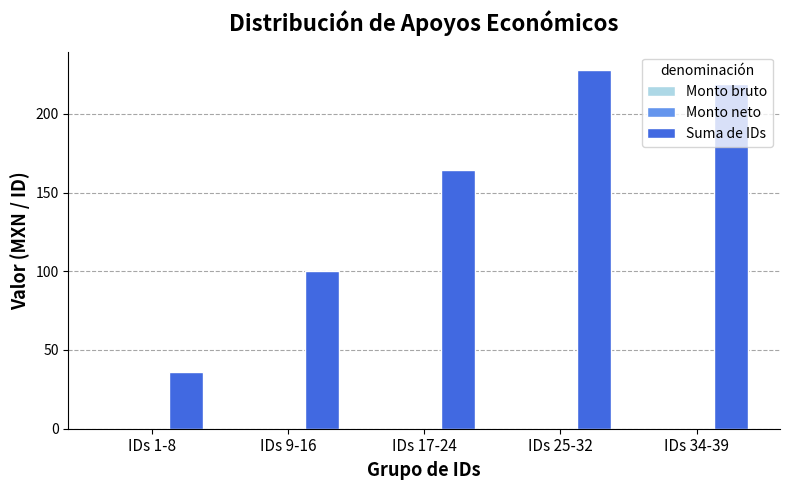

What is the change in value from IDs 25-32 to IDs 34-39?

-9